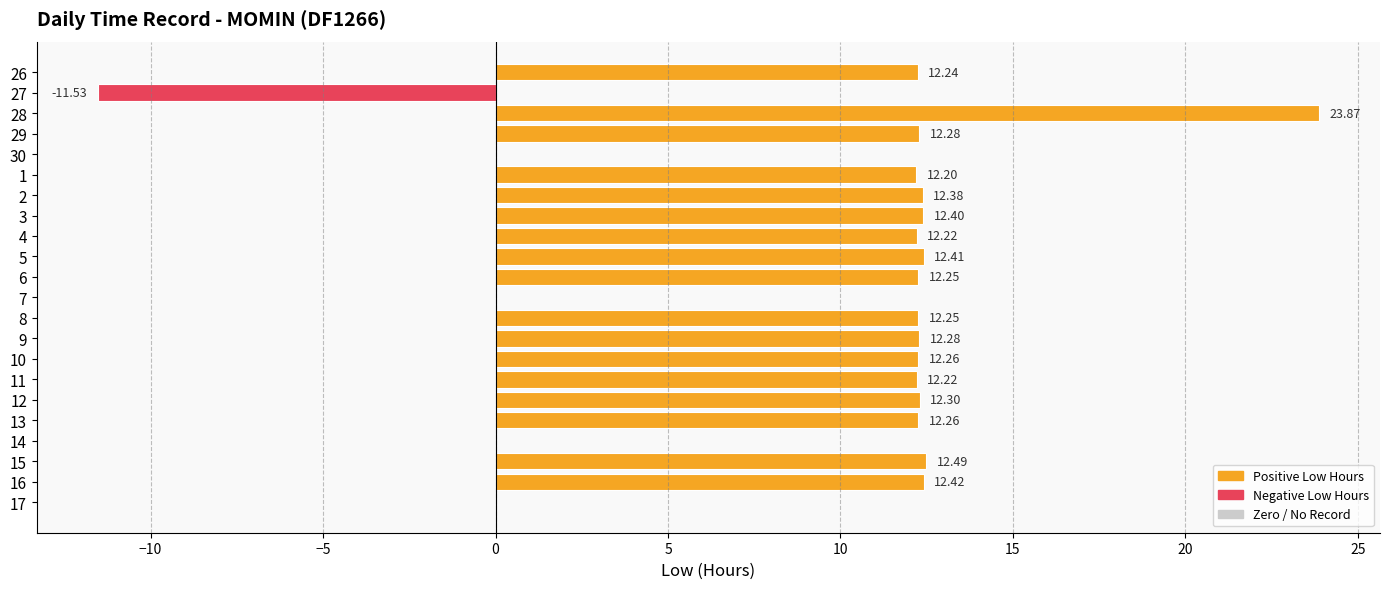

What is the sum of the values at 3 and 15?

24.9